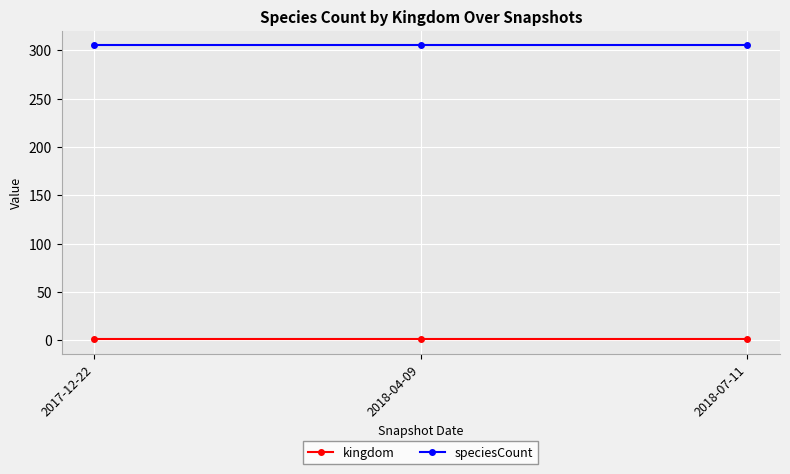

What are all the series names shown in the legend?

kingdom, speciesCount